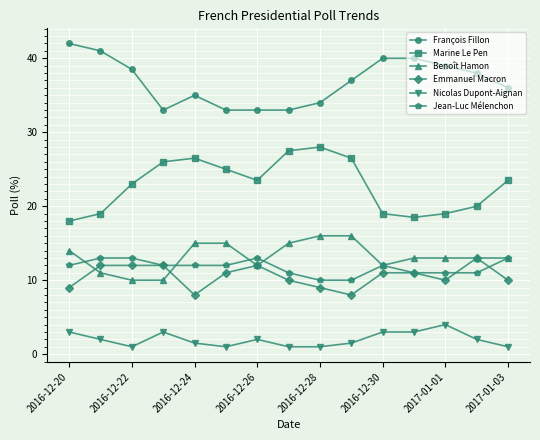

What are all the series names shown in the legend?

François Fillon, Marine Le Pen, Benoît Hamon, Emmanuel Macron, Nicolas Dupont-Aignan, Jean-Luc Mélenchon